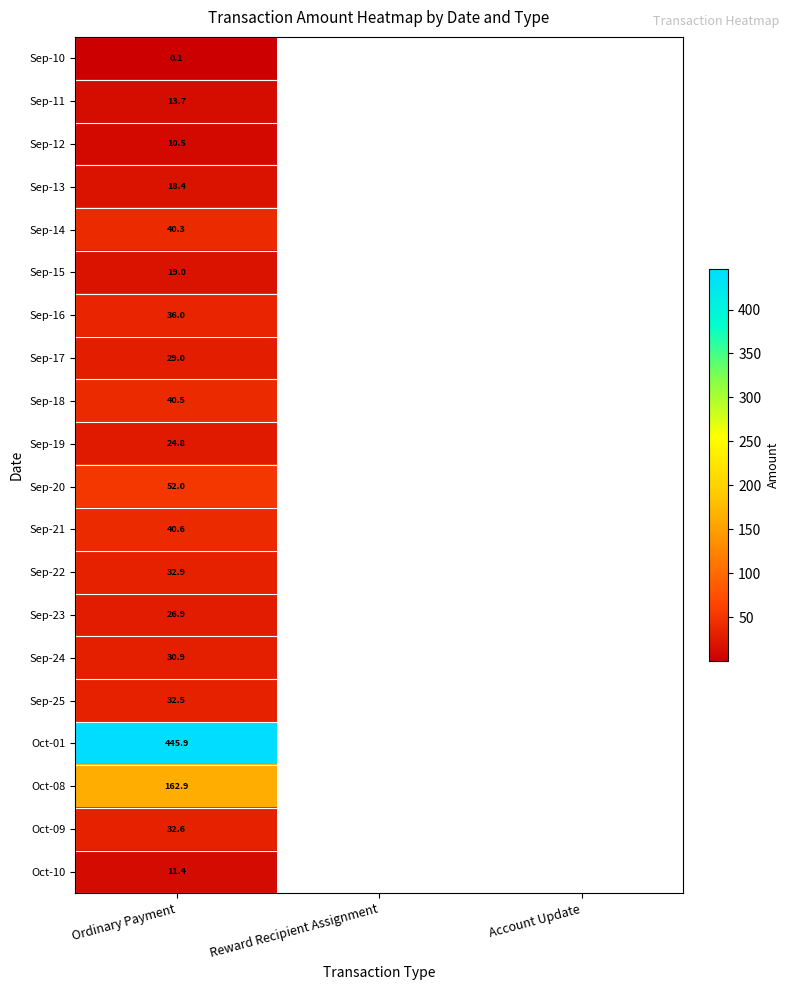

Is it true that Sep-15 equals 19.0 at Ordinary Payment?

True